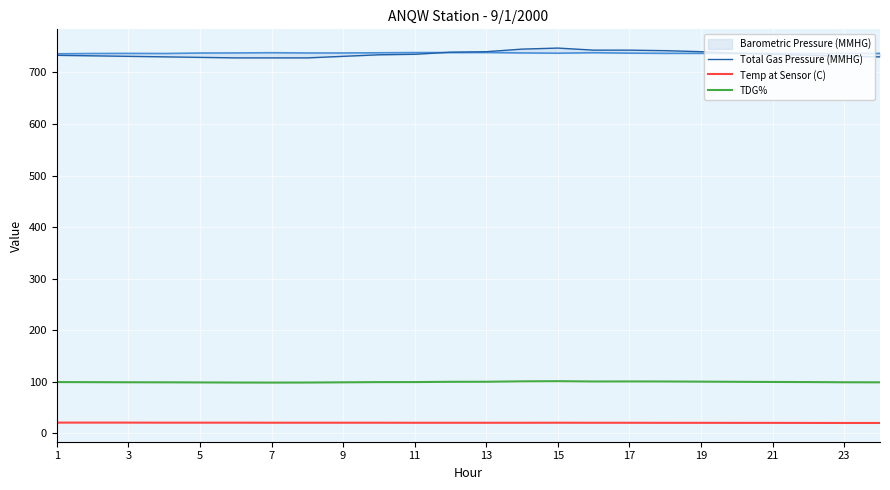

What is the minimum value for Temp at Sensor (C)?

20.3